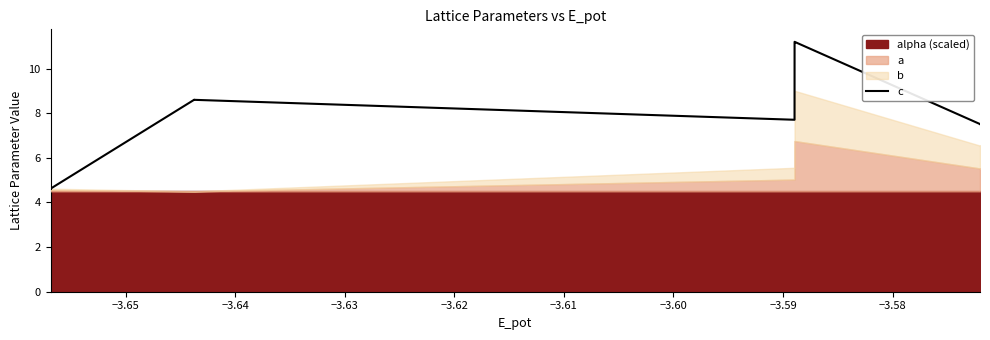

What is the label of the 18th point from the right?

−3.63